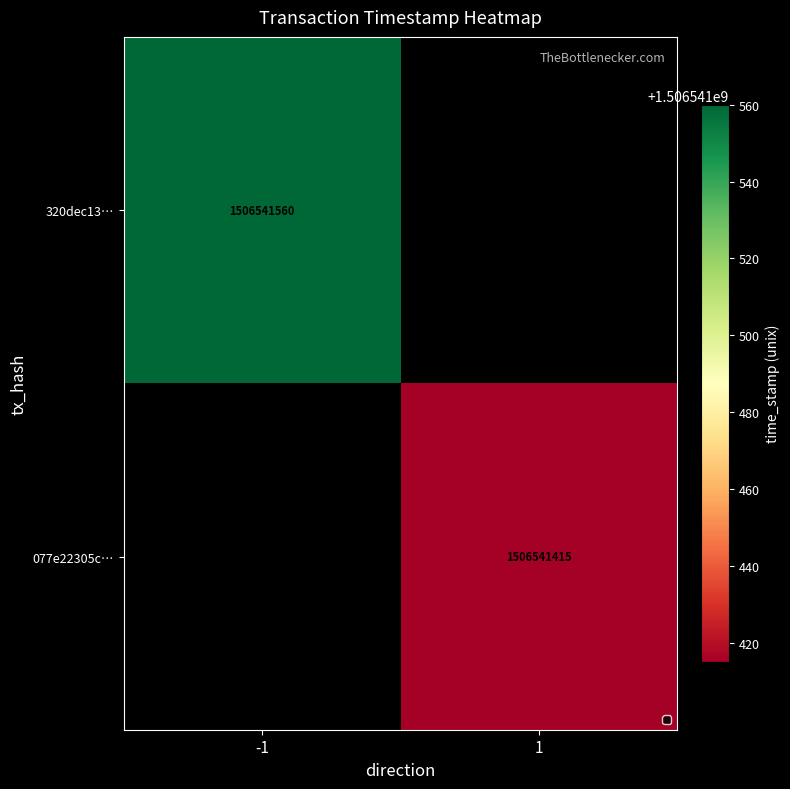

How many distinct data groups are displayed?

2